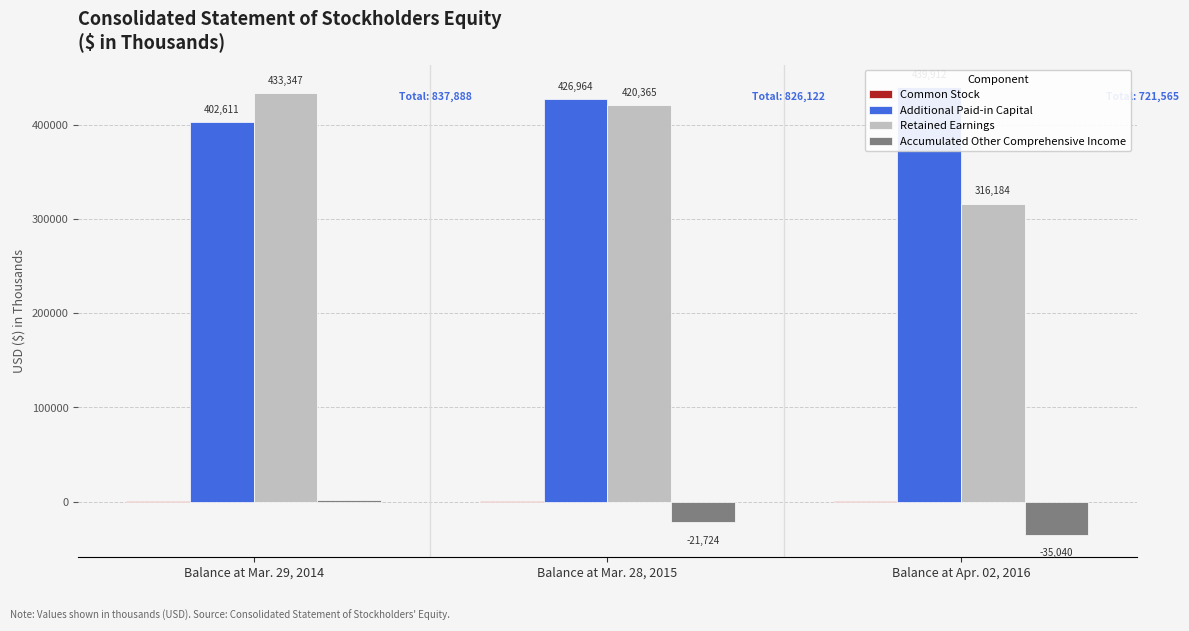

Is it true that Retained Earnings equals 420365 at Balance at Mar. 28, 2015?

True